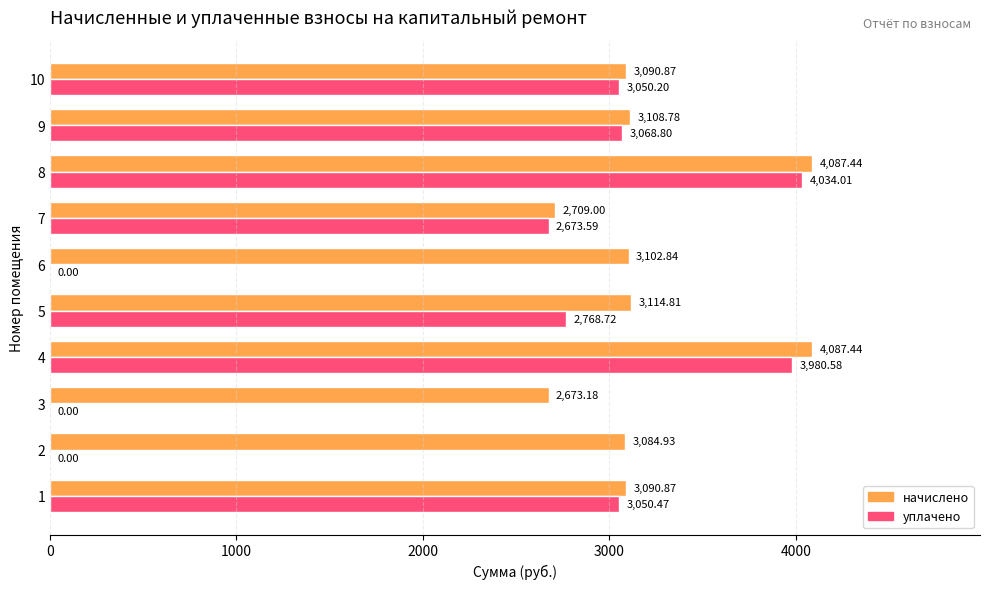

How many distinct data groups are displayed?

2